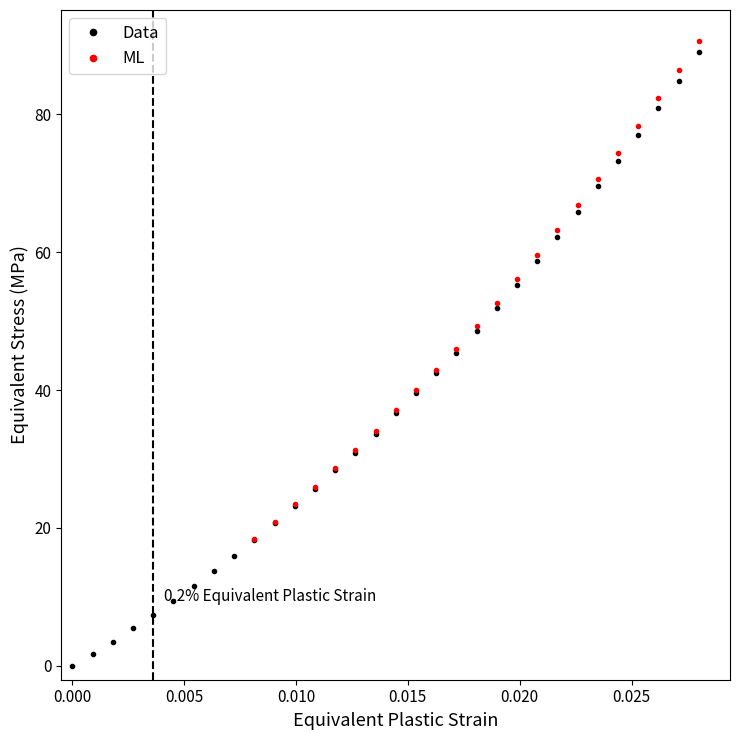

What is the average value?

38.5